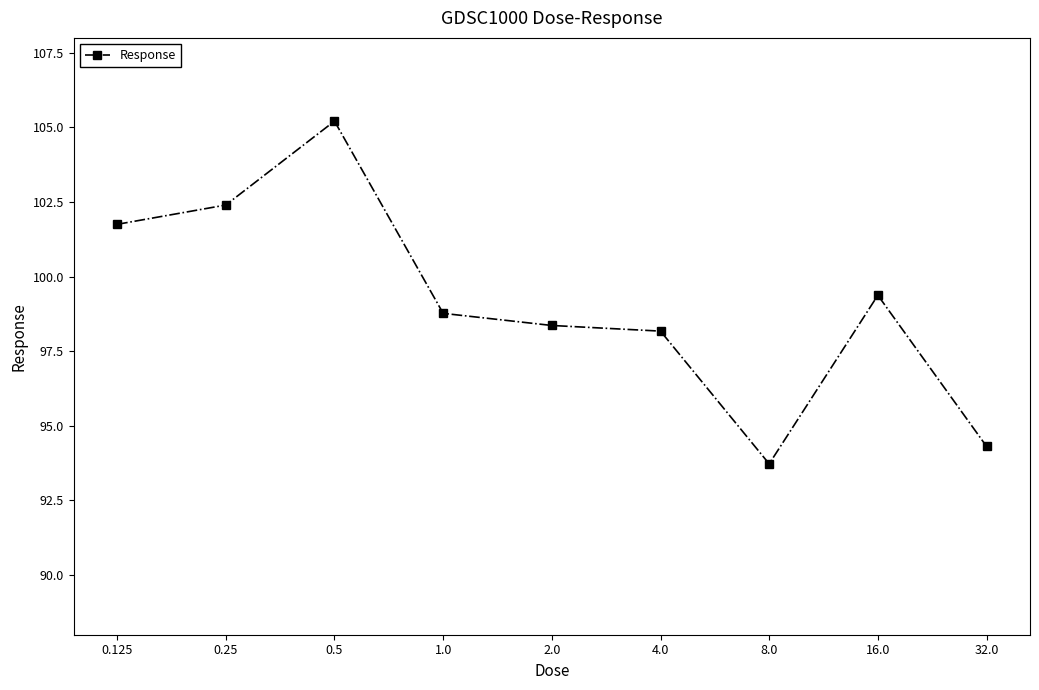

Reading left to right, what are all the values shown in this chart?

101.8	102.4	105.2	98.8	98.4	98.2	93.7	99.4	94.3